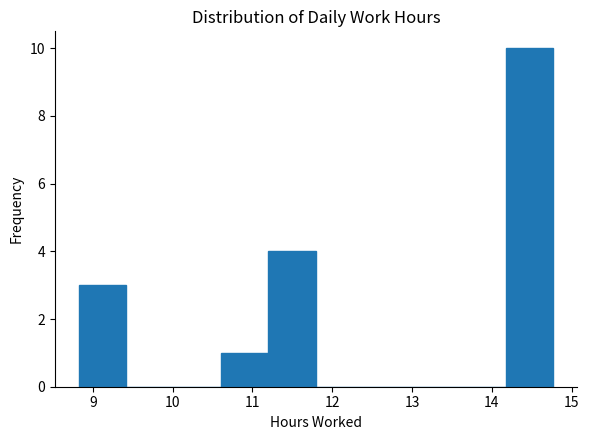

Reading left to right, transcribe this chart: for each bar, give the range it covers on the x-axis and its height. Neither the bar edges nor the heights are printed on the chart, so give them approximately, as read against the axes.

8.8 to 9.4: 3
9.4 to 10.0: 0
10.0 to 10.6: 0
10.6 to 11.2: 1
11.2 to 11.8: 4
11.8 to 12.4: 0
12.4 to 13.0: 0
13.0 to 13.6: 0
13.6 to 14.2: 0
14.2 to 14.8: 10